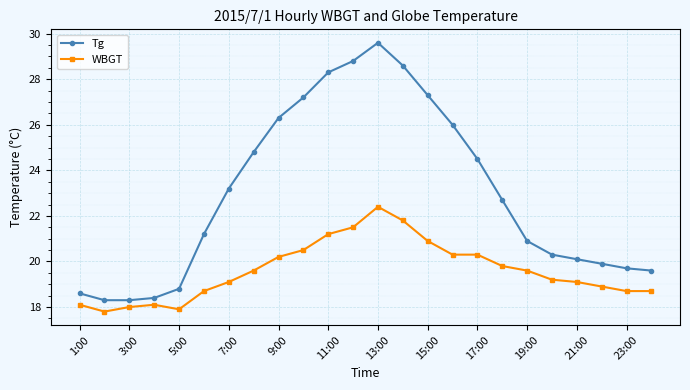

What is the highest value of the Tg series?

29.6